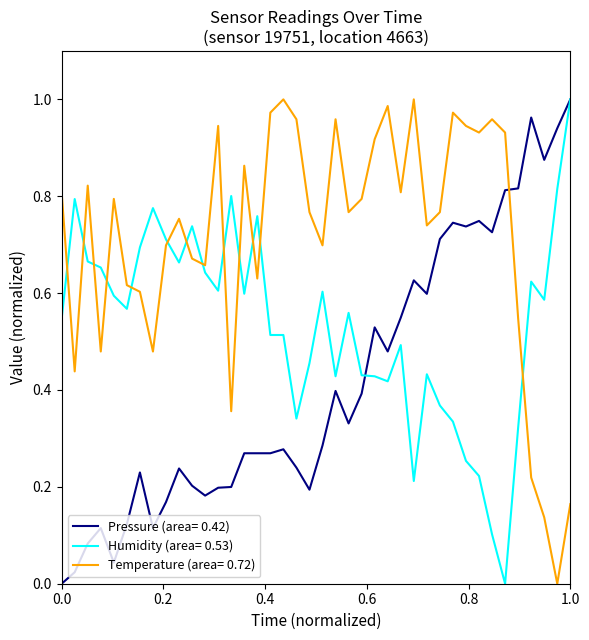

Rank the series by their average value, from lowest to highest.

Pressure (area= 0.42), Humidity (area= 0.53), Temperature (area= 0.72)